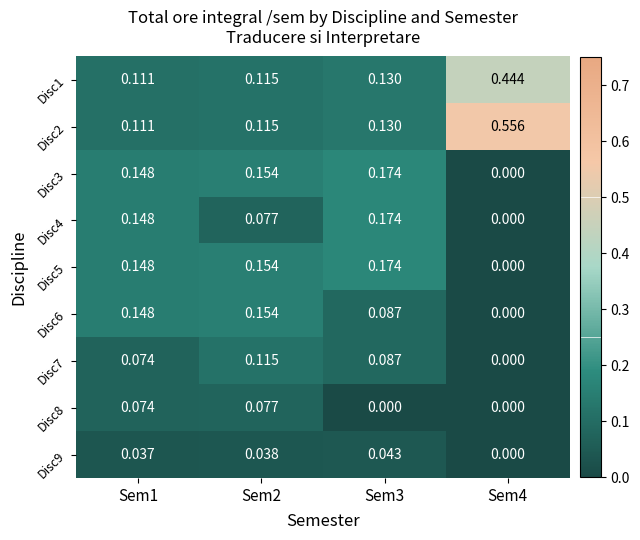

How many positive values does the Disc7 series have?

3